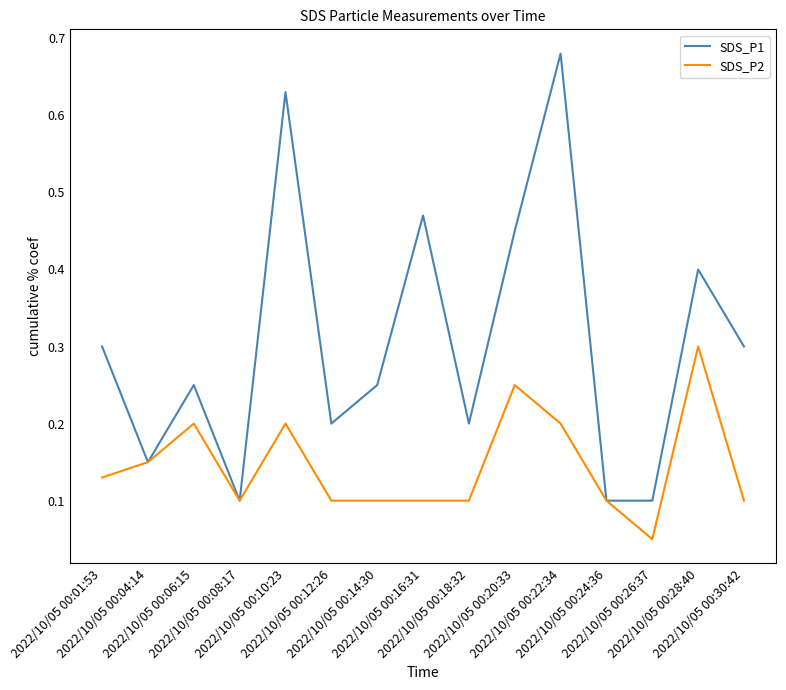

How many categories are shown in the chart?

15